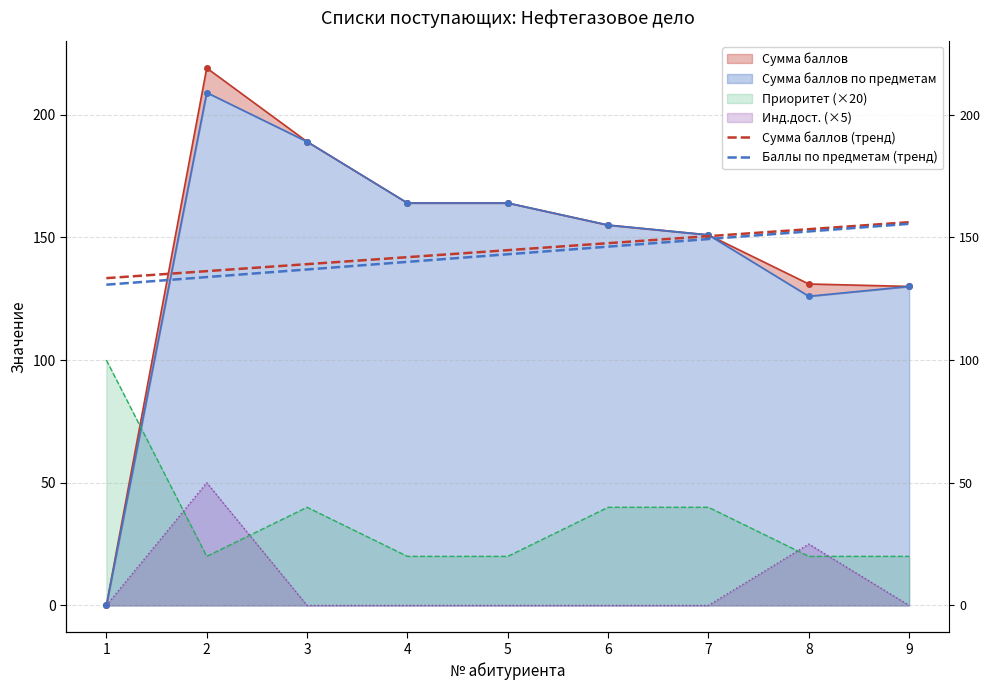

How many data points in Баллы по предметам (тренд) are above 143?

5